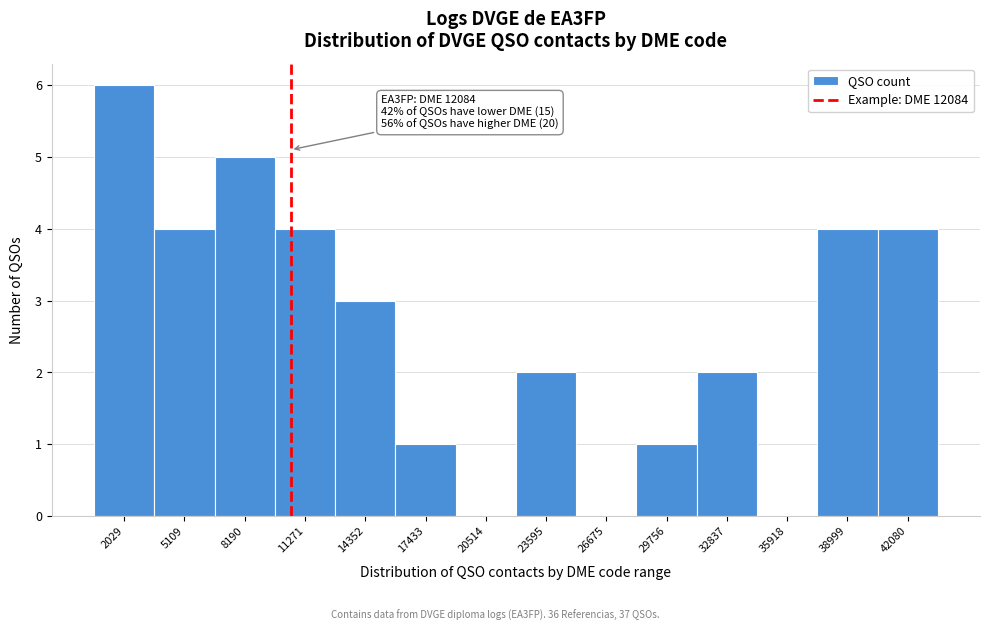

Reading left to right, transcribe all the data shown in this chart.

2029=6	5109=4	8190=5	11271=4	14352=3	17433=1	20514=0	23595=2	26675=0	29756=1	32837=2	35918=0	38999=4	42080=4